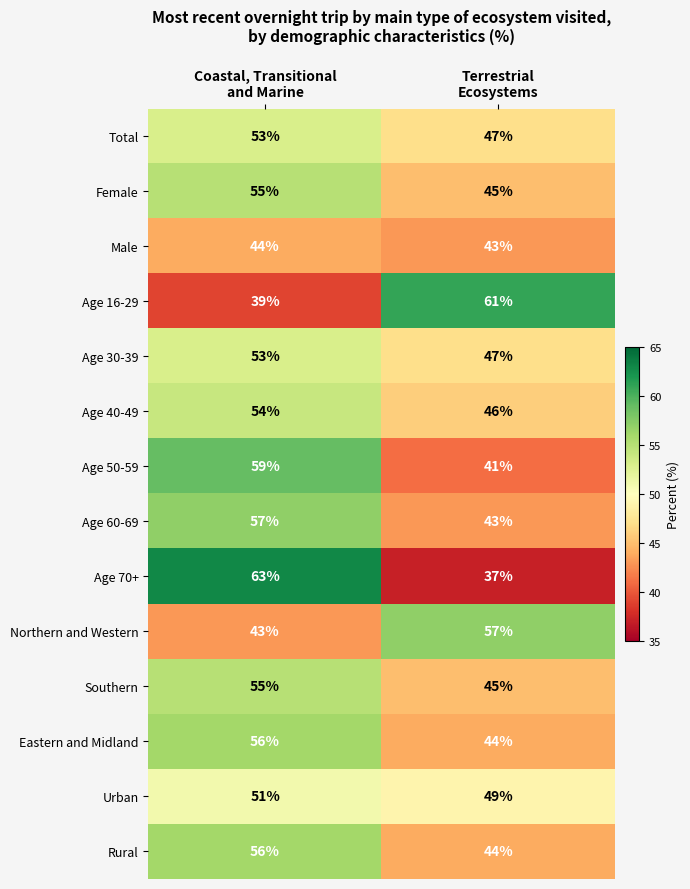

Which label corresponds to the largest value in the chart?

Coastal, Transitional
and Marine